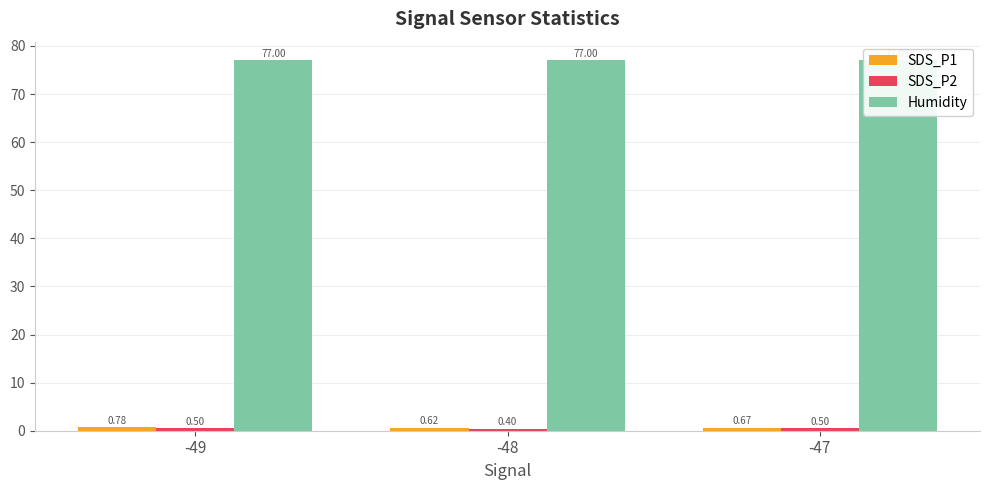

True or false: Humidity has a value of 77.0 at -47.

True